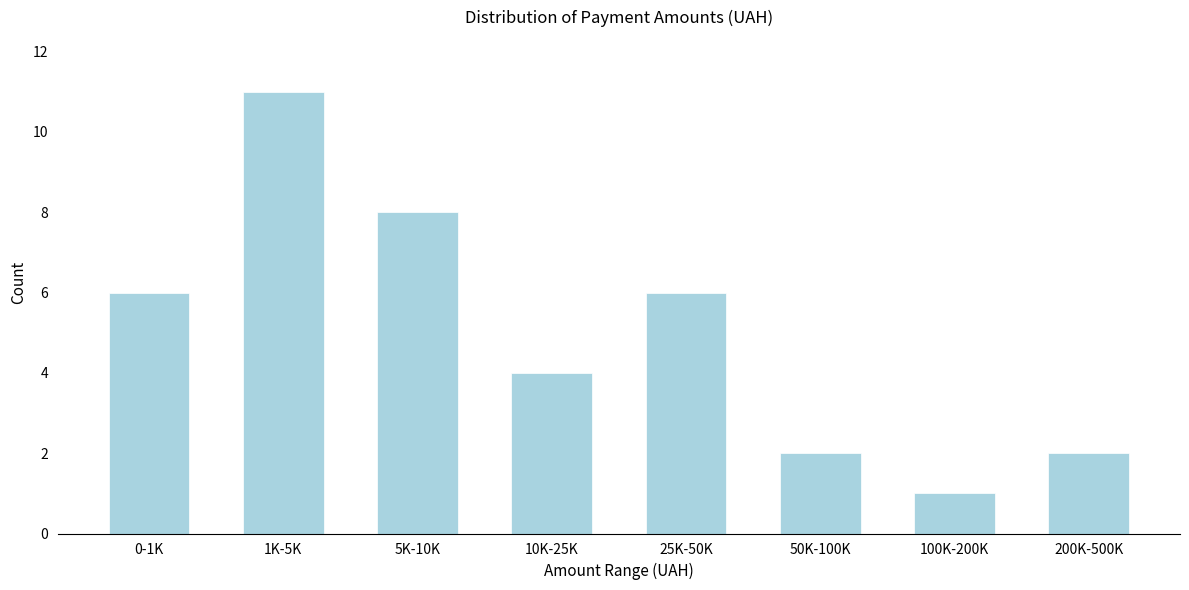

Reading left to right, list all the values displayed in this chart.

6	11	8	4	6	2	1	2